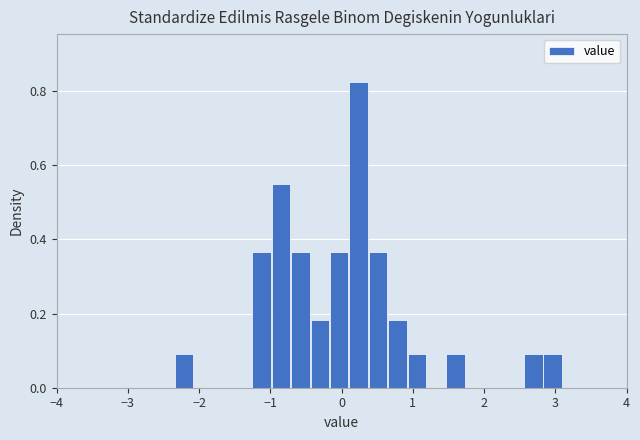

Read against the x-axis, roughly where is the centre of the tallest bar?

0.2